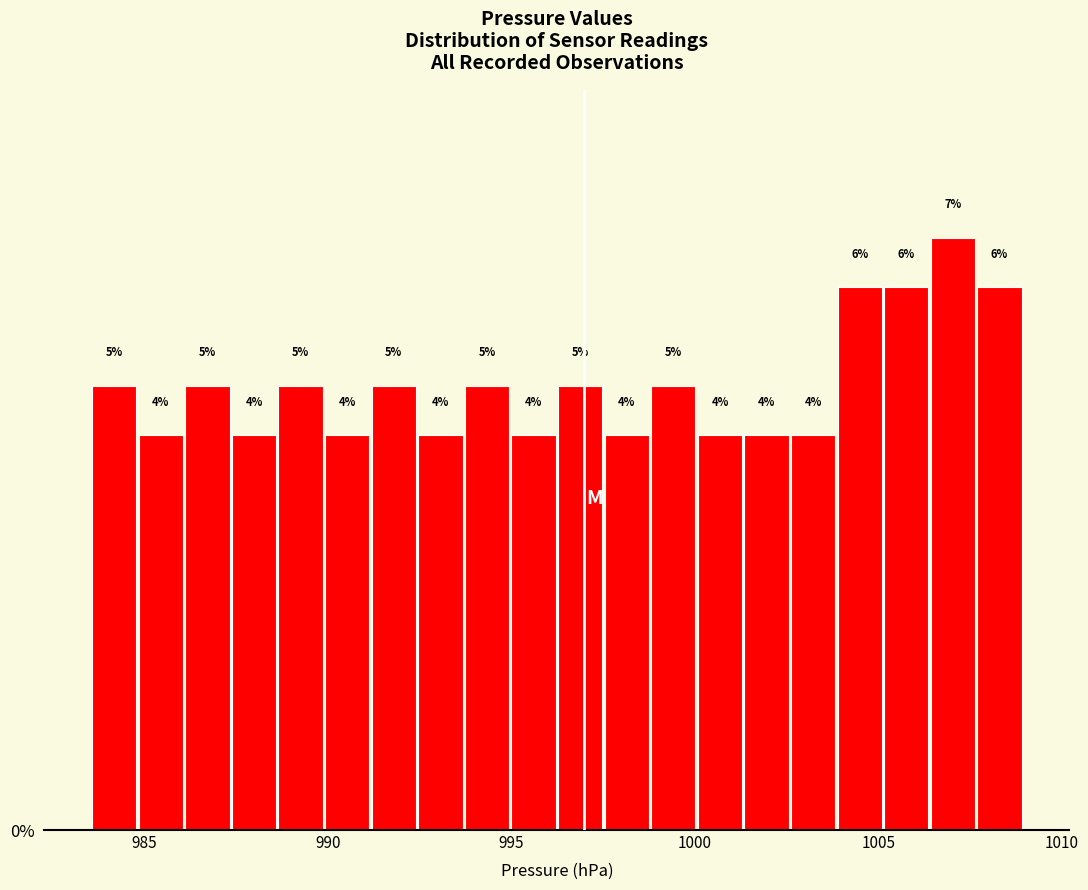

Read against the x-axis, roughly where is the centre of the tallest bar?

1007.0